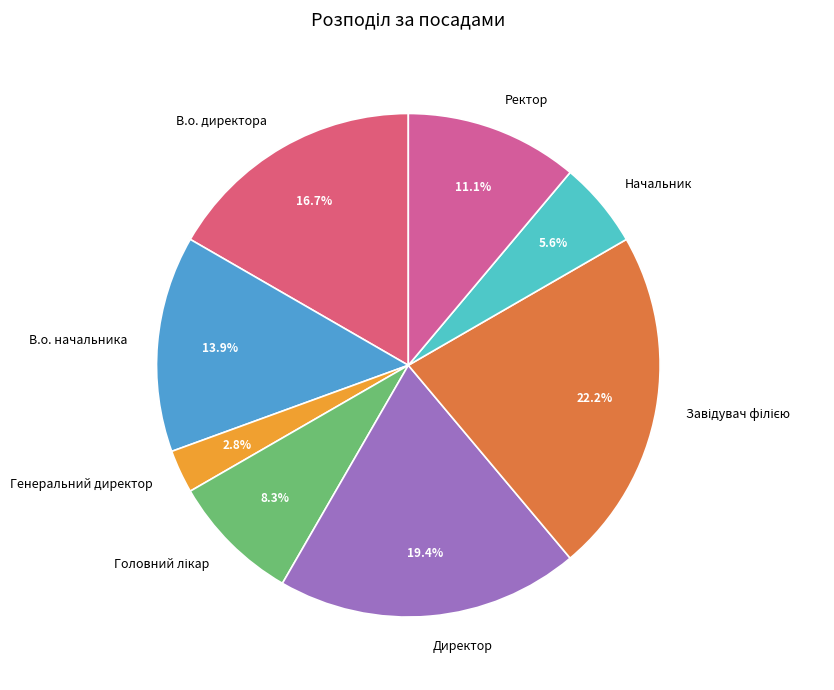

To the nearest percent, what percentage of the pie is Генеральний директор?

3%